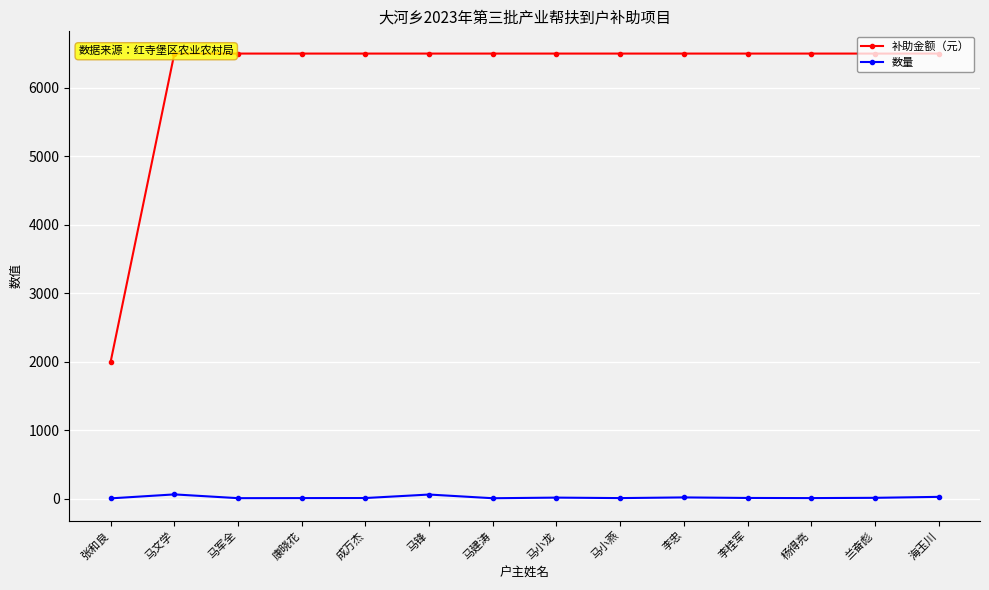

At 杨得亮, list the series in order from largest to smallest.

补助金额（元）, 数量